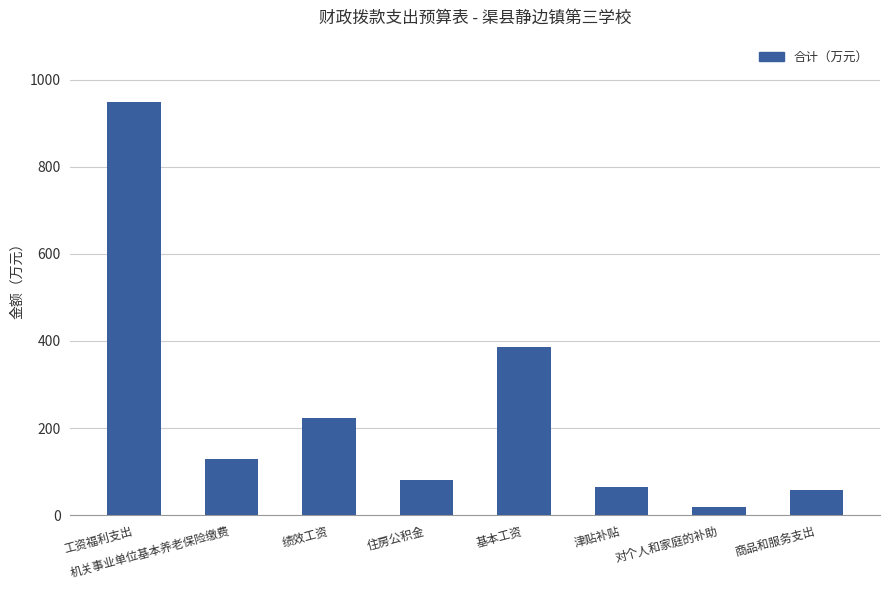

How many bars are there in total?

8